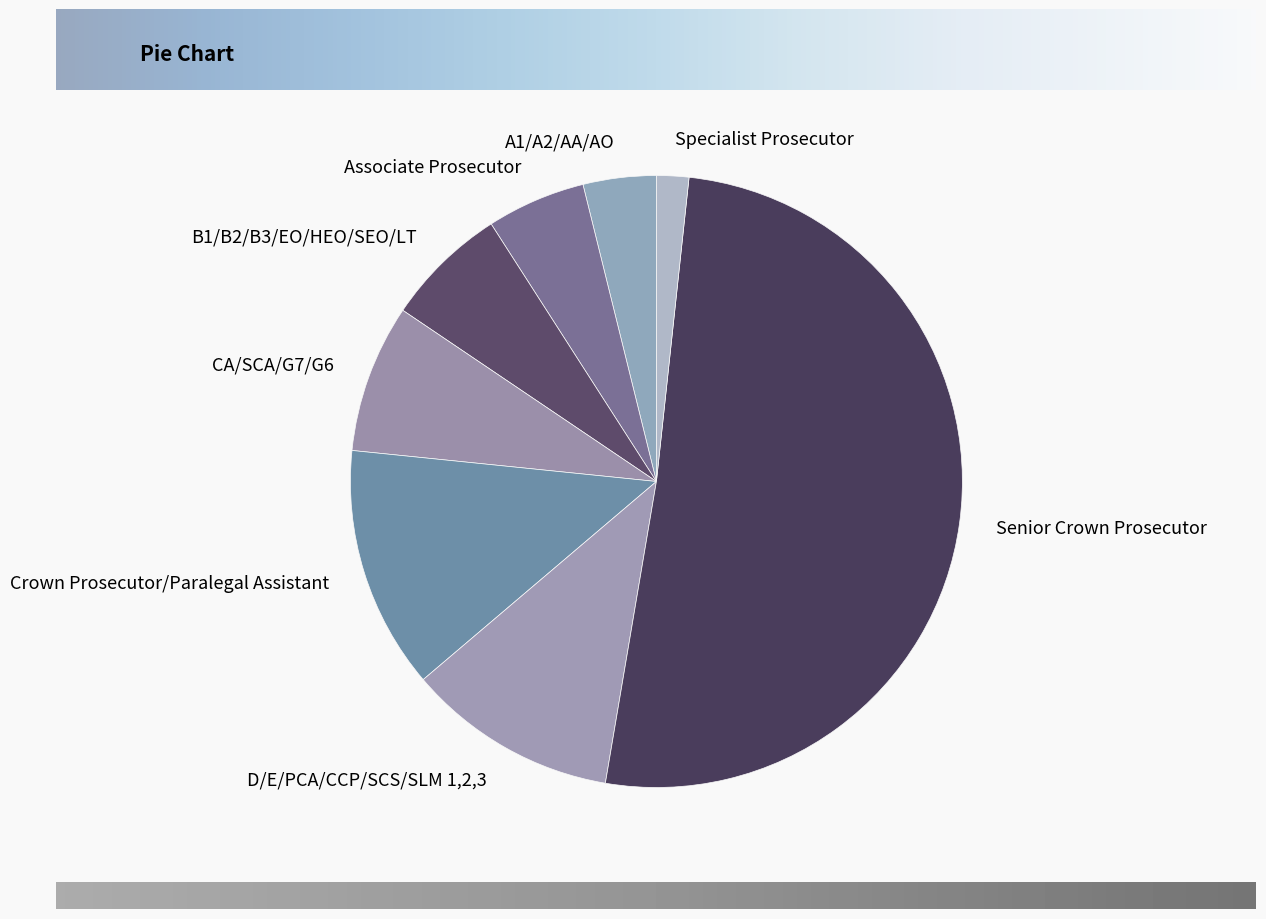

True or false: D/E/PCA/CCP/SCS/SLM 1,2,3 accounts for 11% of the total.

True